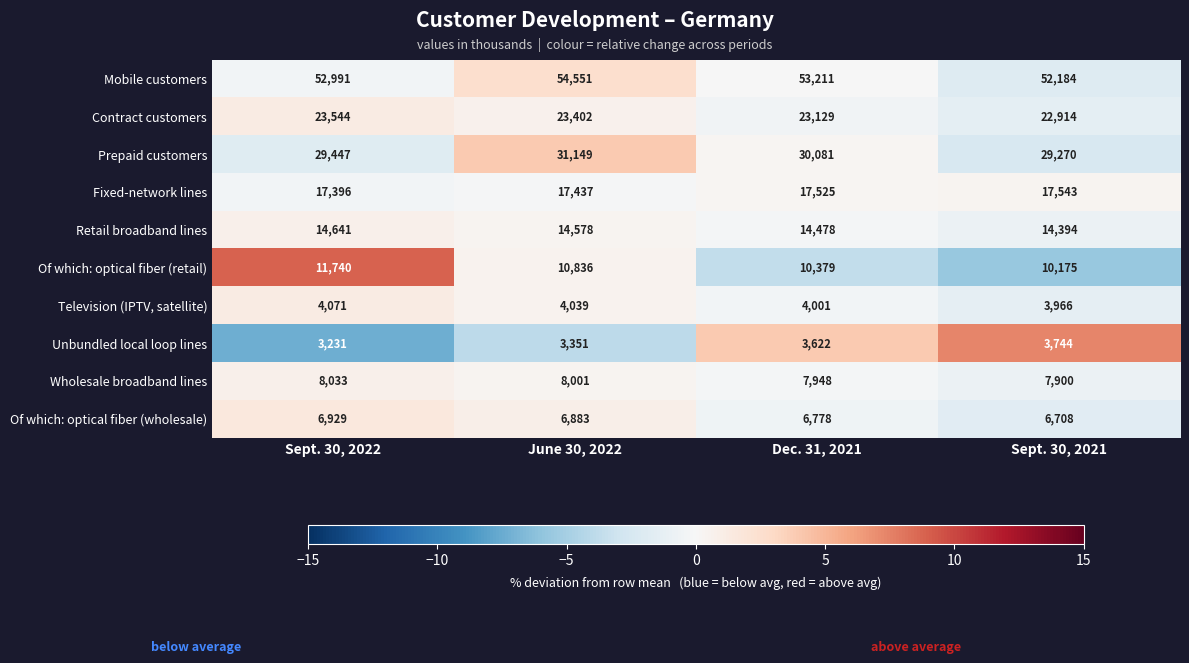

Which series has the widest spread of values?

Mobile customers